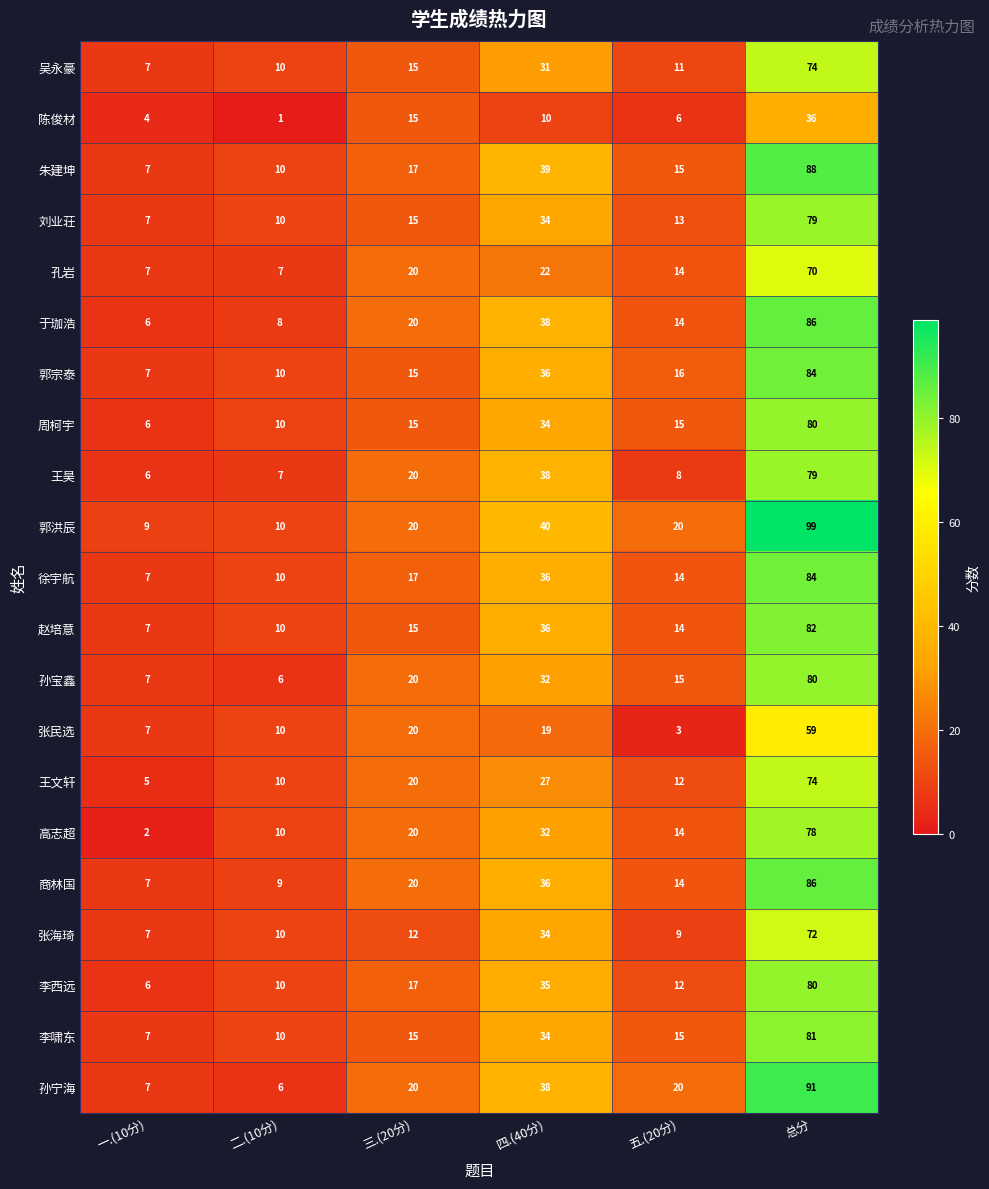

At which label is 陈俊材 closest to 18?

三.(20分)